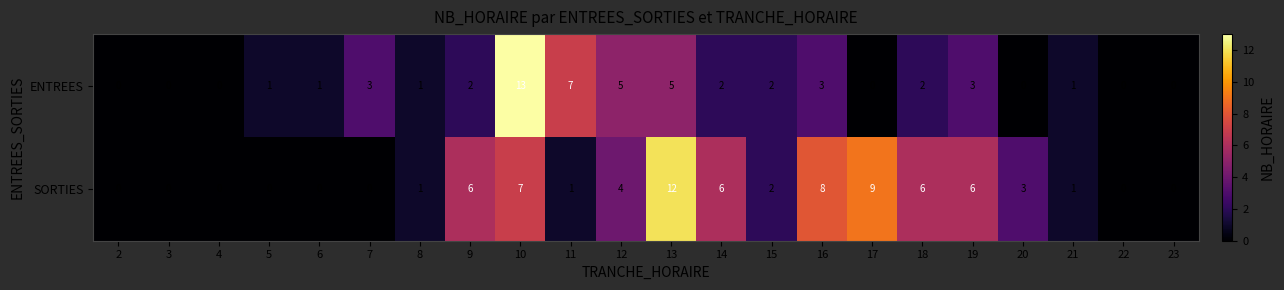

The value of ENTREES at 12 is 5. True or false?

True